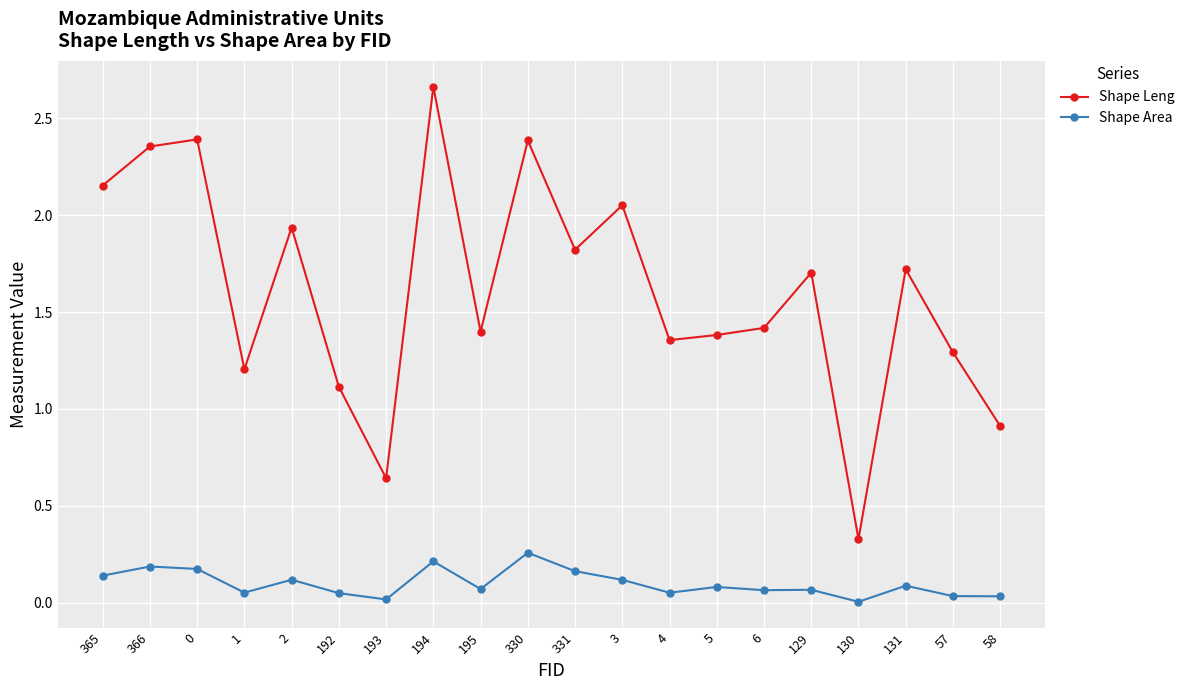

Where does the Shape Leng series first go above 1?

365